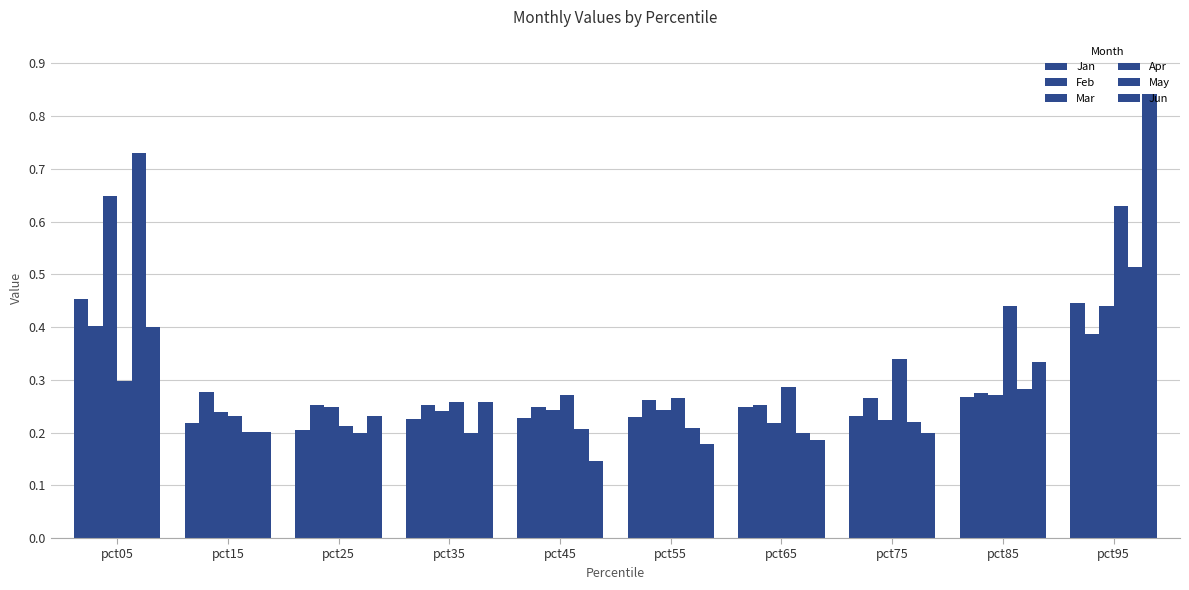

How many distinct data groups are displayed?

6